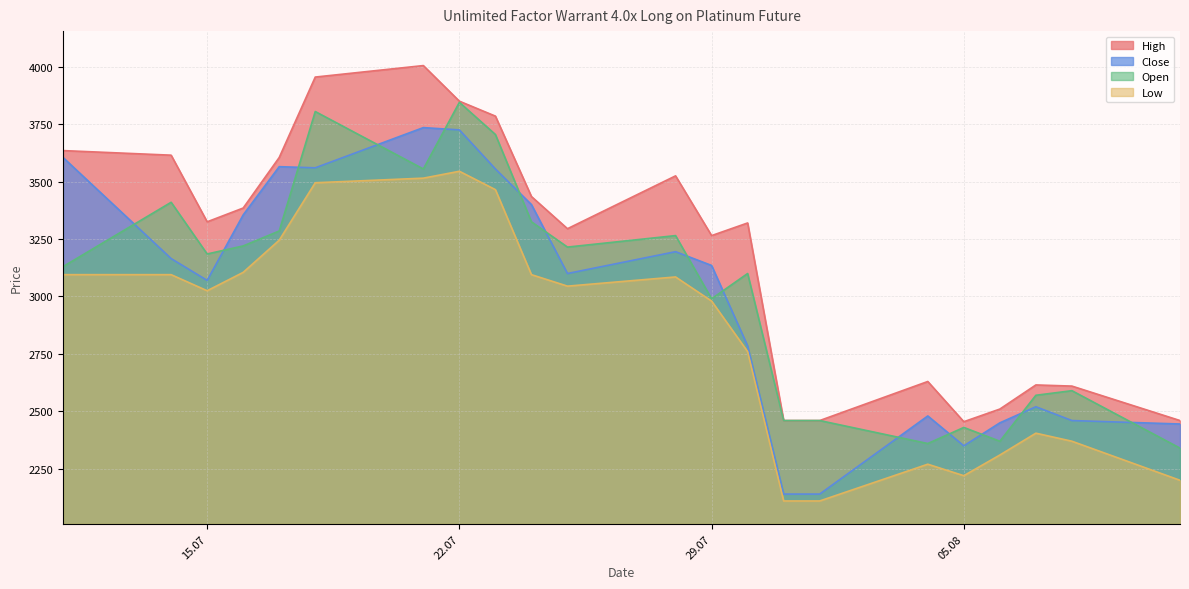

True or false: High and Open cross at least once.

False